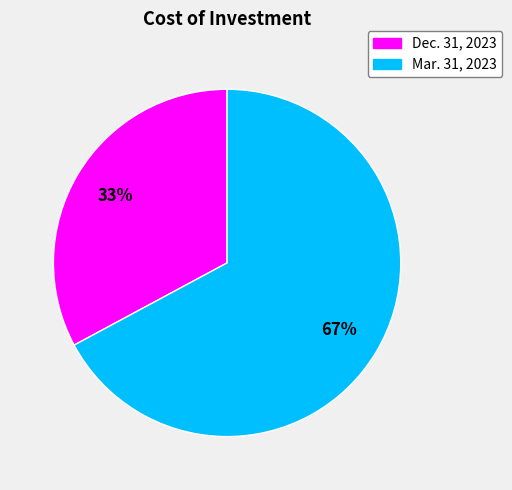

What is the ratio of the value at Dec. 31, 2023 to the value at Mar. 31, 2023?

0.5